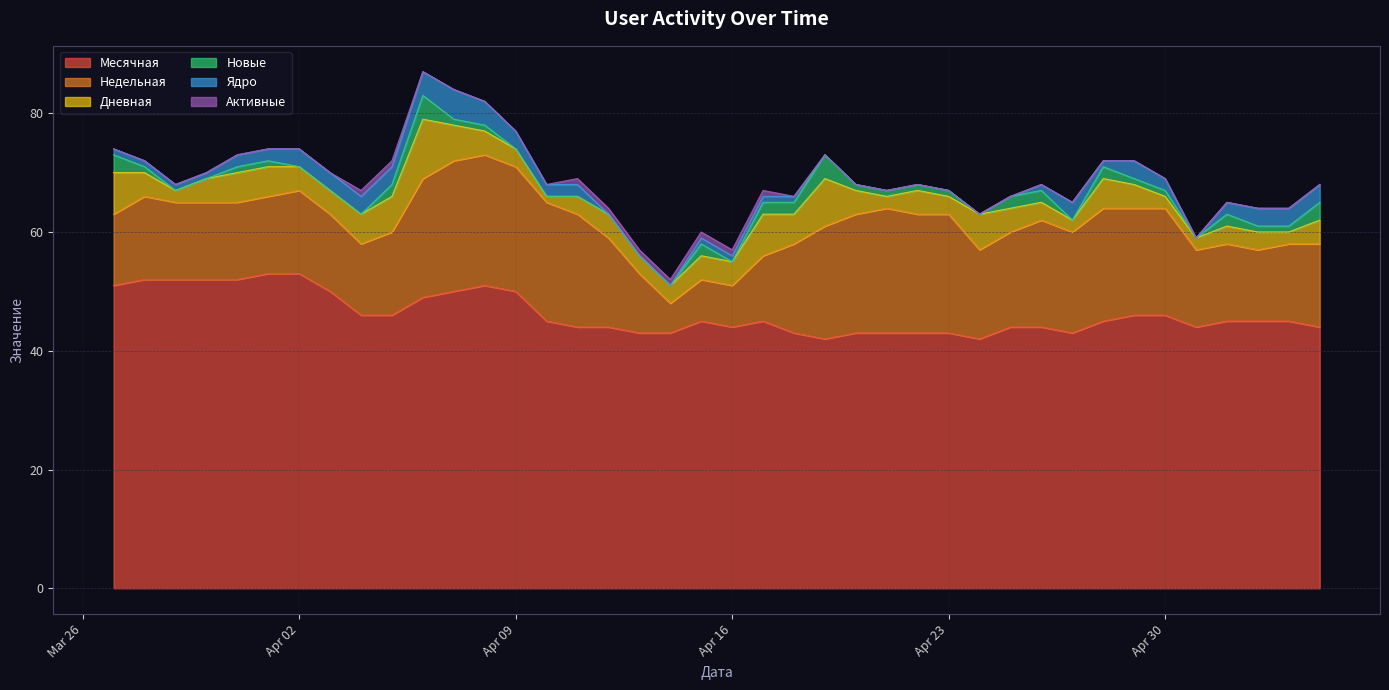

What is the highest value of the Месячная series?

53